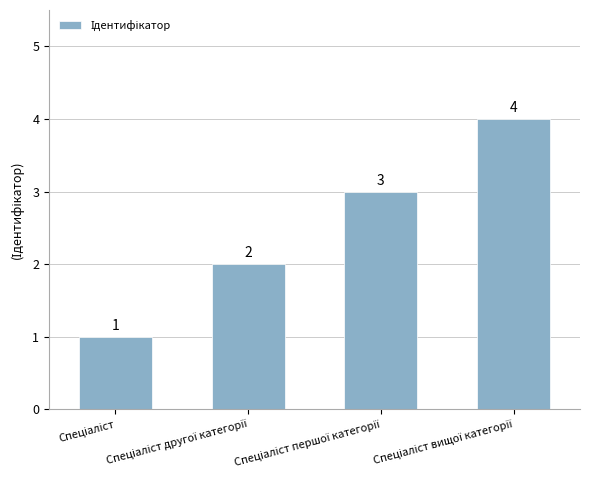

Count the values in the range 2 to 4.

3